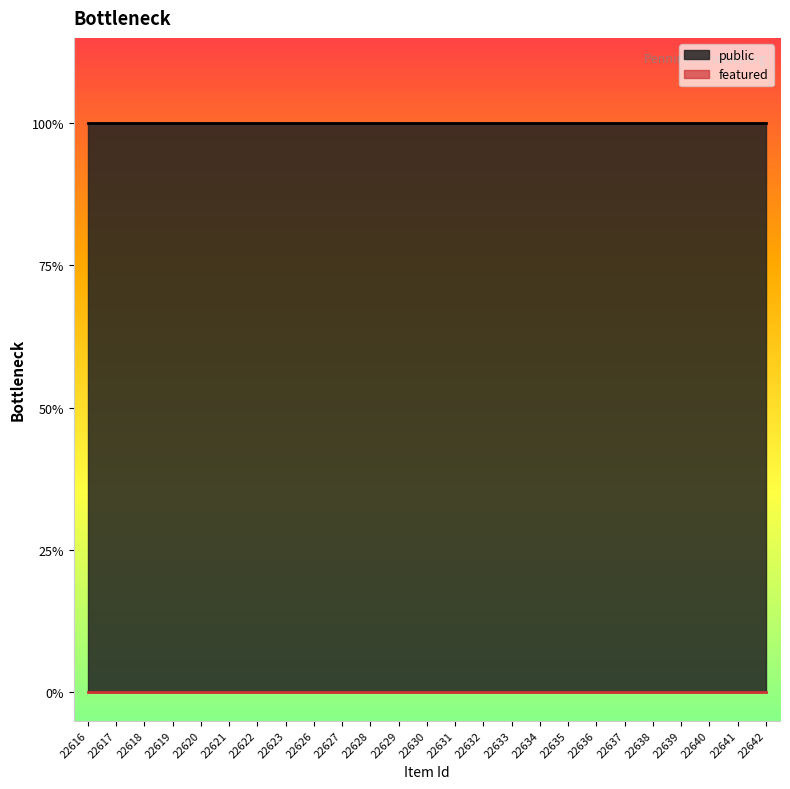

Does the chart have visible grid lines?

No